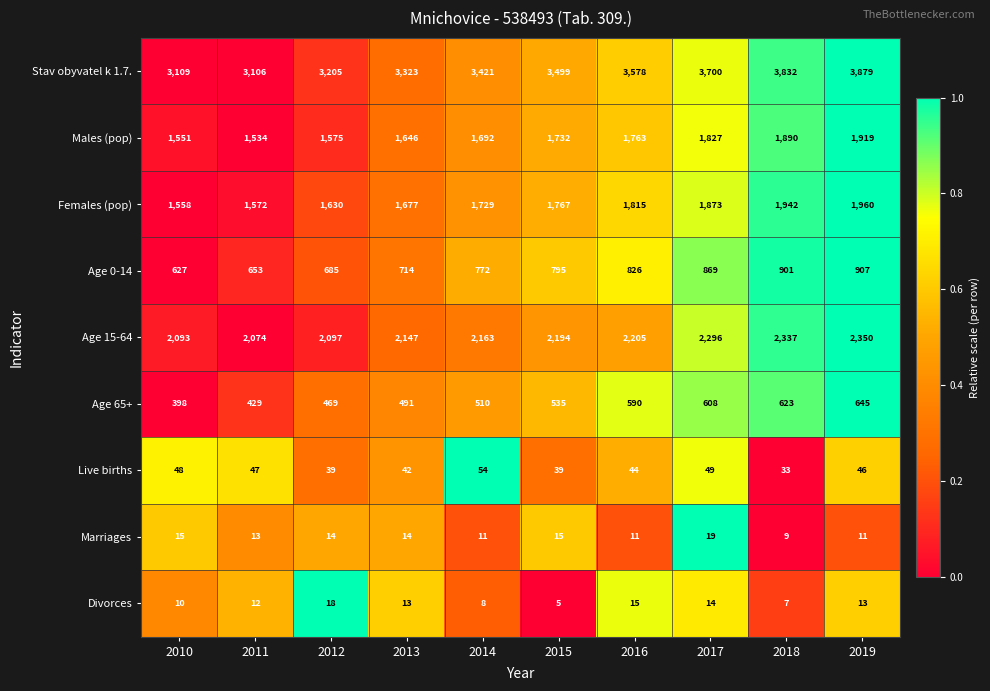

Is it true that Age 15-64 equals 2093 at 2010?

True